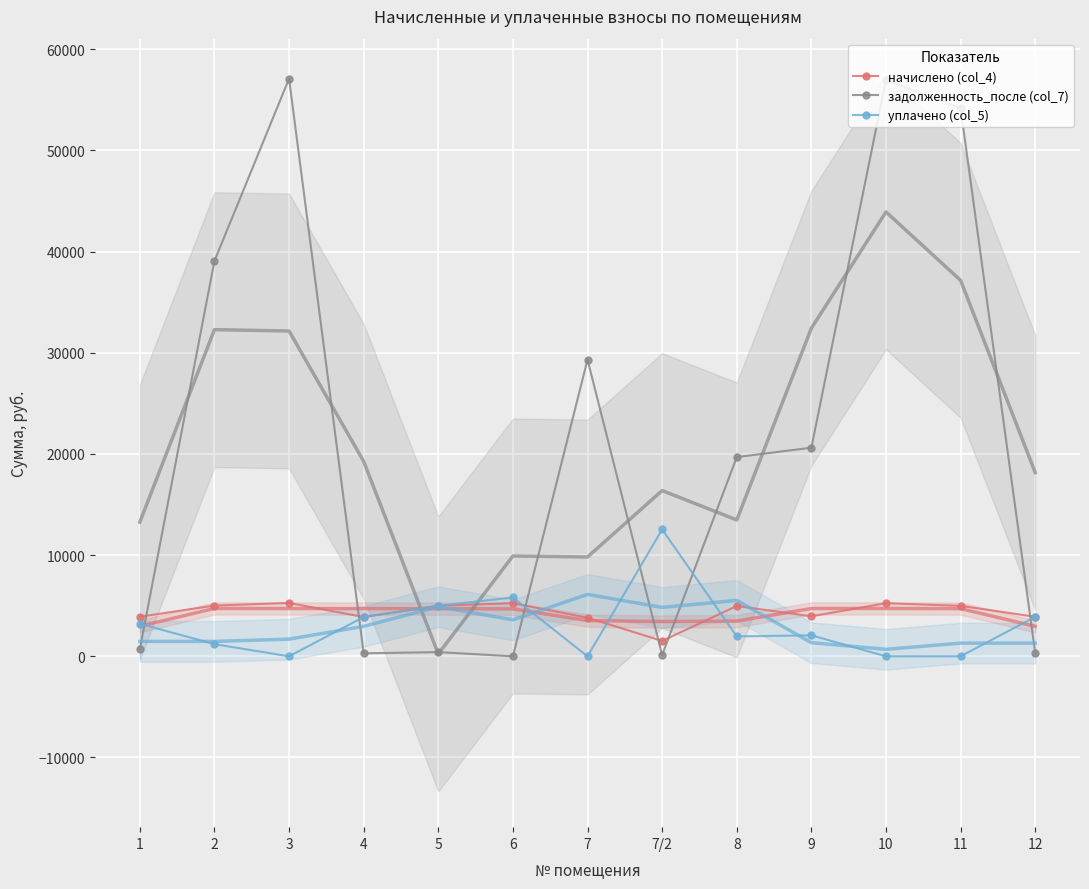

What is the difference between the уплачено (col_5) values at 7 and 6?

5815.6